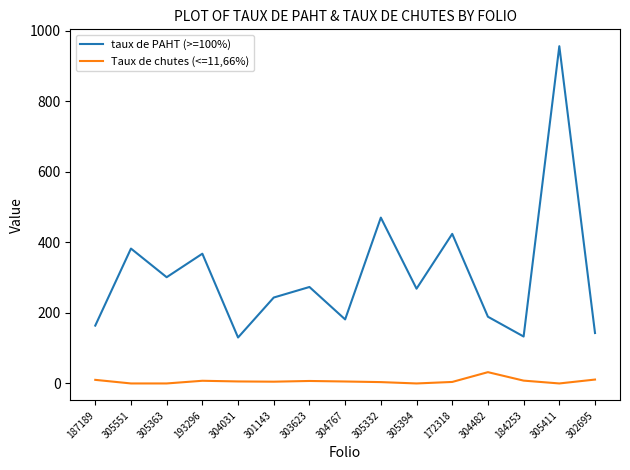

Rank the series by their average value, from lowest to highest.

Taux de chutes (<=11,66%), taux de PAHT (>=100%)